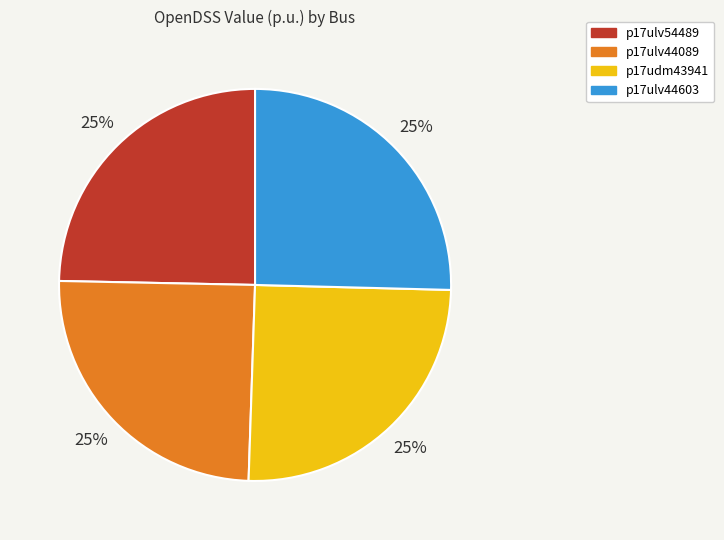

What percentage is the p17ulv44603 slice, to the nearest percent?

25%